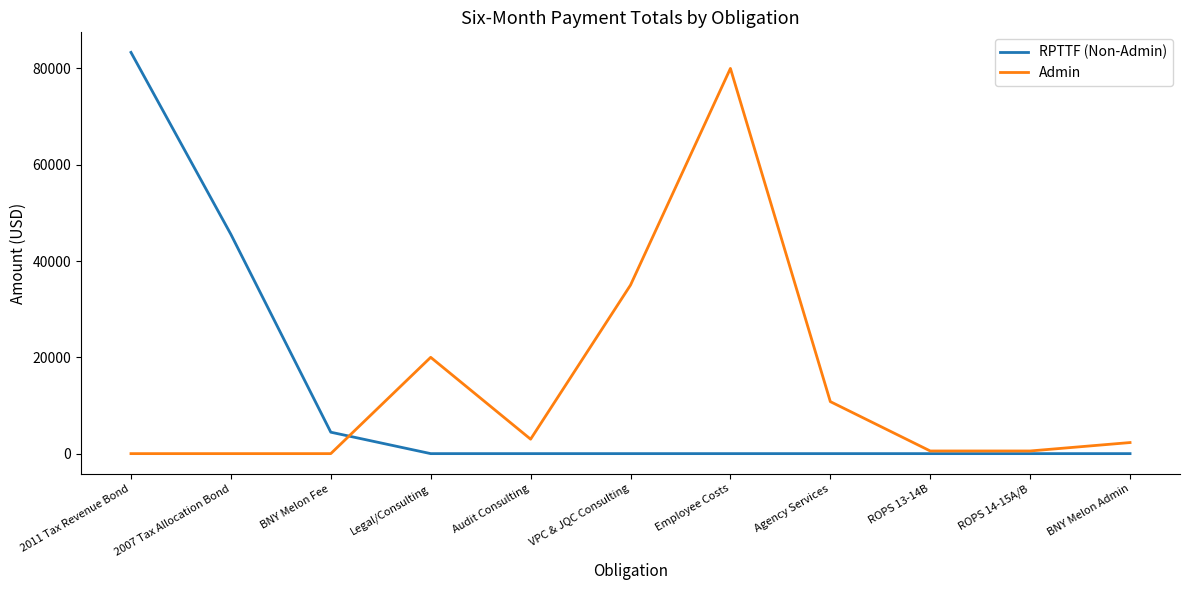

Which label corresponds to the largest value in the chart?

2011 Tax Revenue Bond